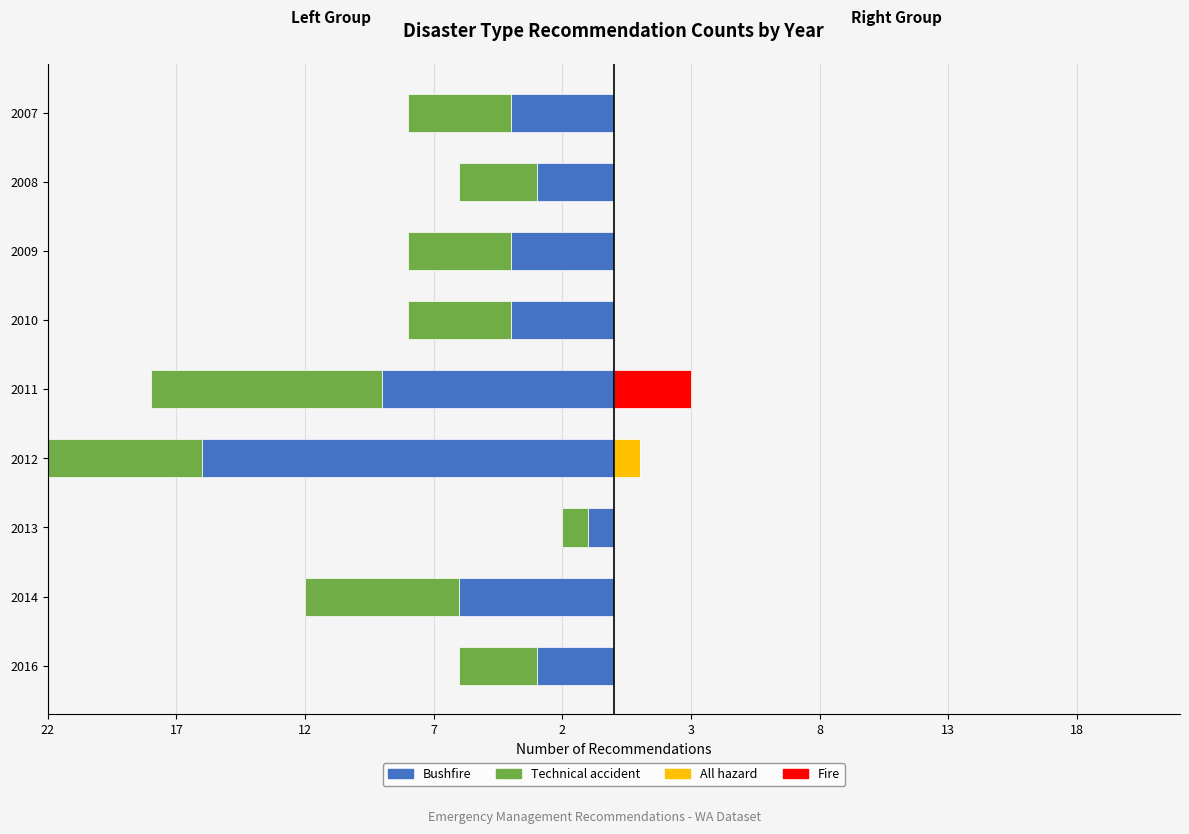

Are the bars horizontal?

Yes